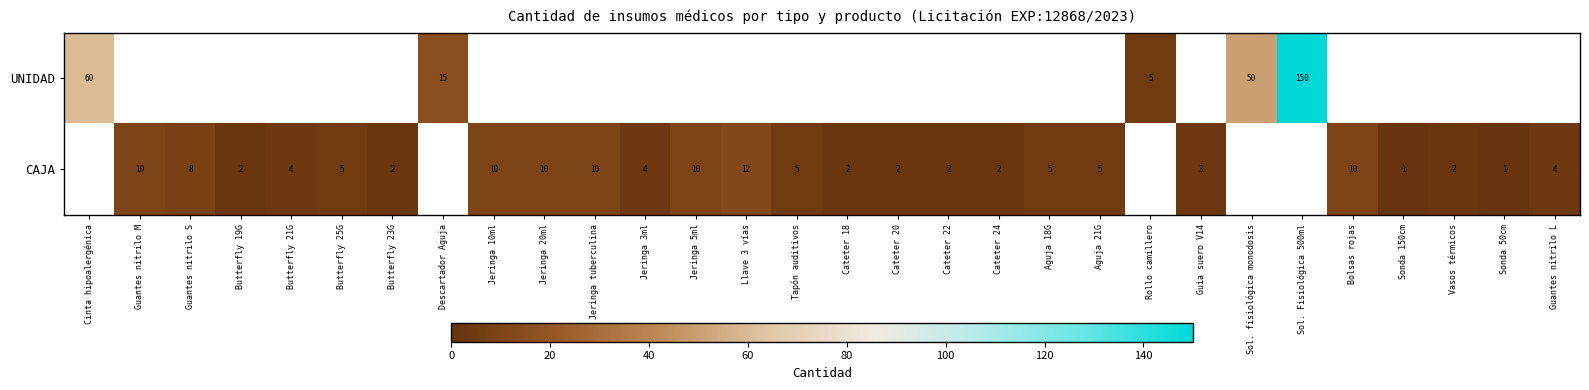

The CAJA series shows 4.3 at Guia suero V14. True or false?

False